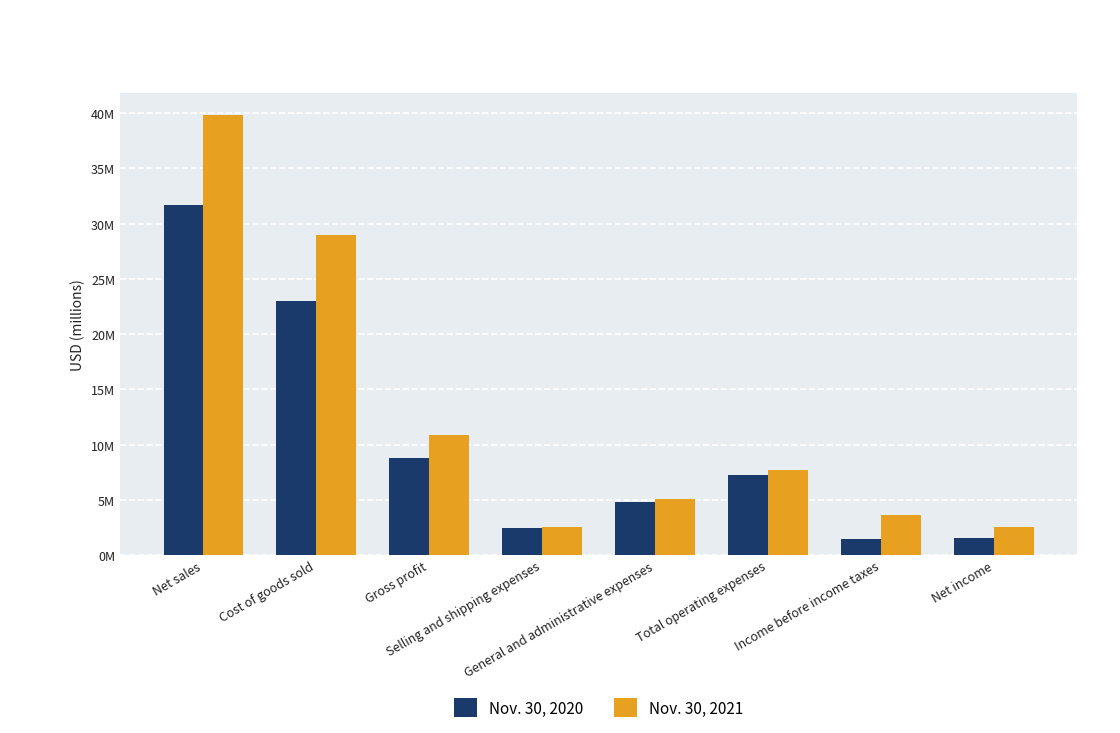

Is the value of Nov. 30, 2021 at Cost of goods sold greater than the value of Nov. 30, 2020 at Gross profit?

Yes